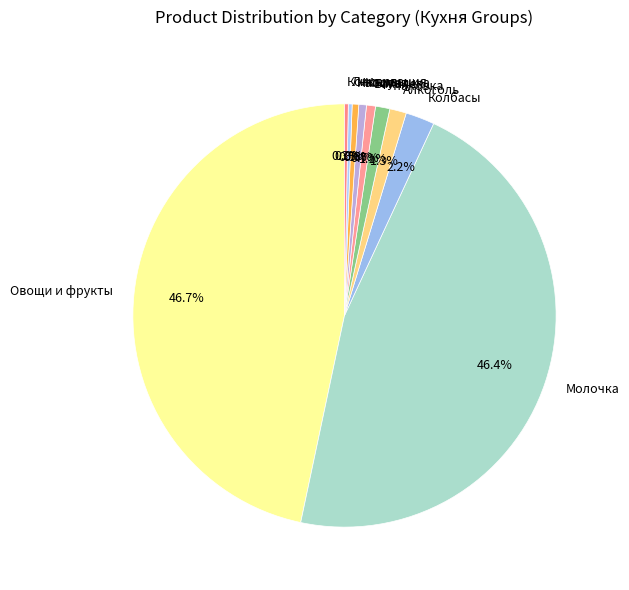

Does any single category account for the majority?

No